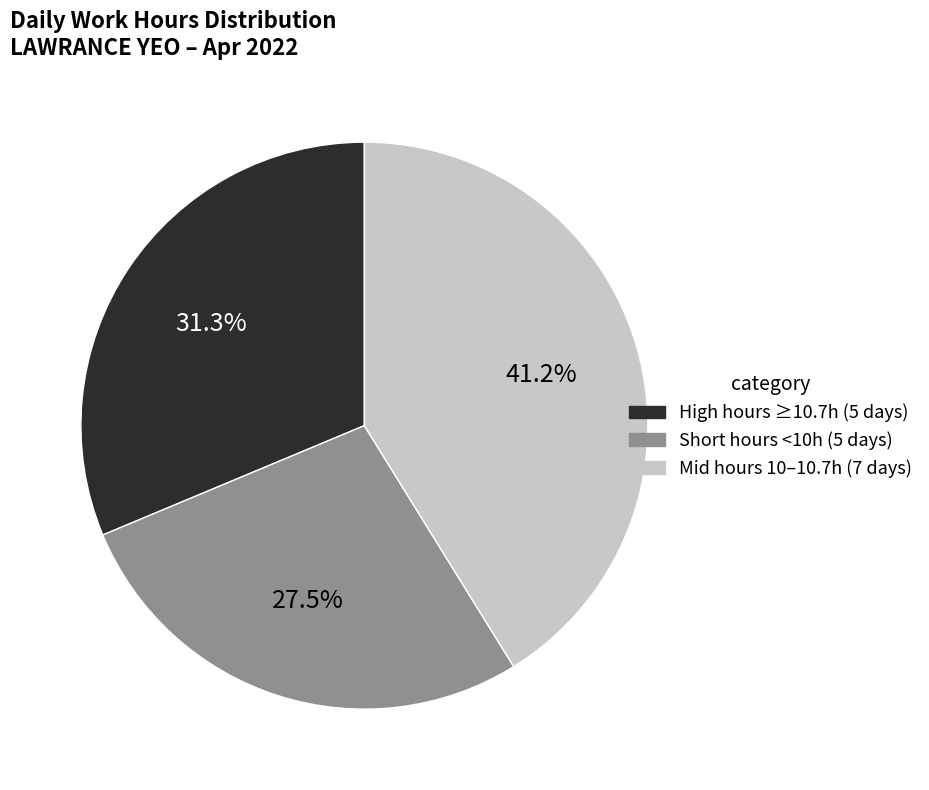

Is there a majority slice in this chart?

No